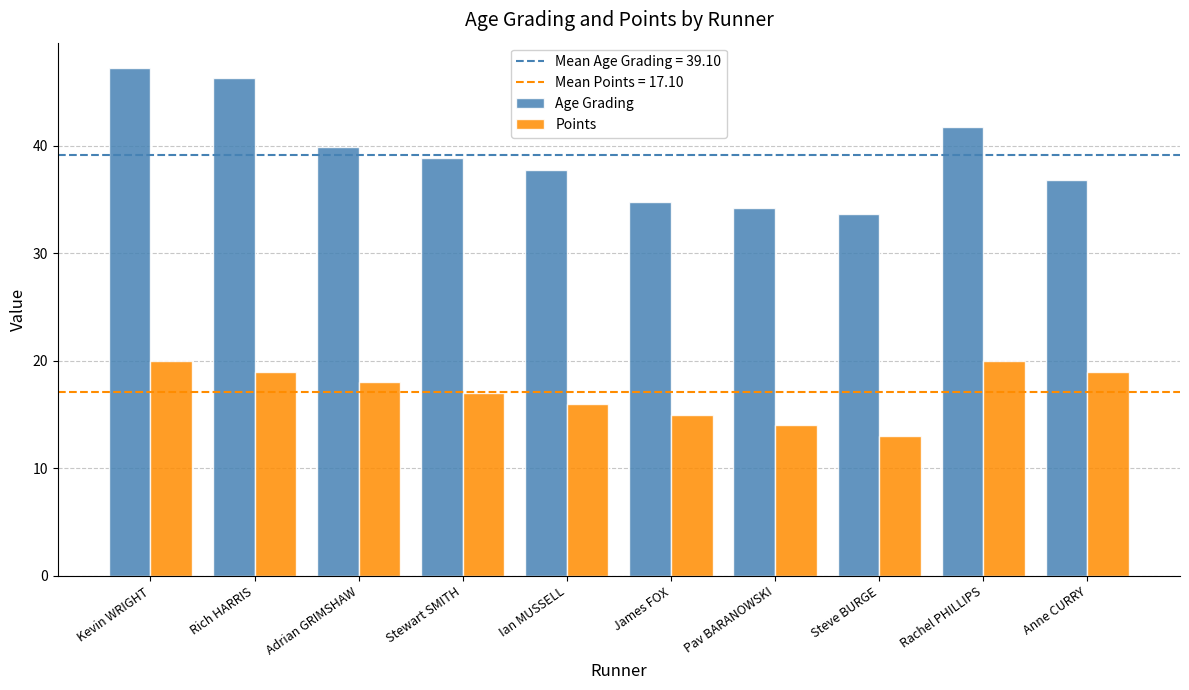

Reading left to right, list all the values displayed in this chart.

Age Grading: 47.2	46.3	39.9	38.8	37.7	34.8	34.2	33.6	41.7	36.8
Points: 20.0	19.0	18.0	17.0	16.0	15.0	14.0	13.0	20.0	19.0